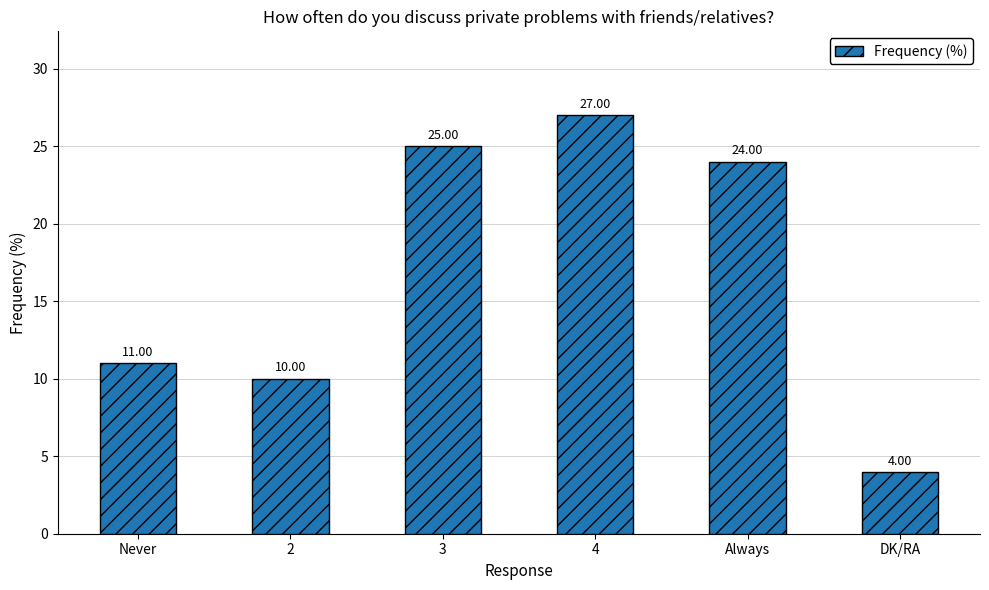

What is the average value?

17